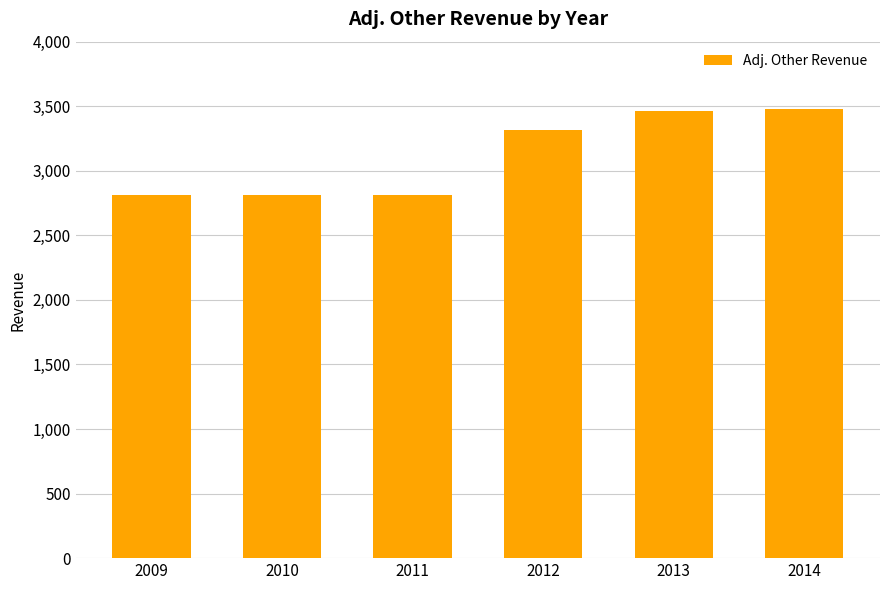

What is the sum of all values?

18695.9